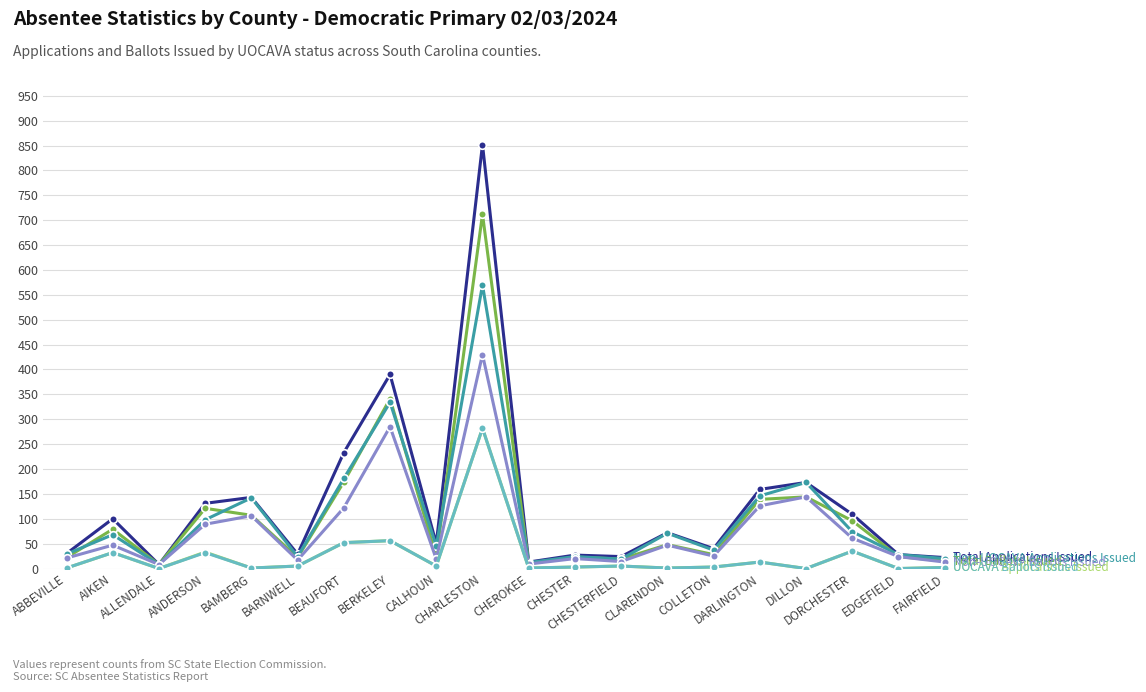

What is the maximum value shown in the chart?

852